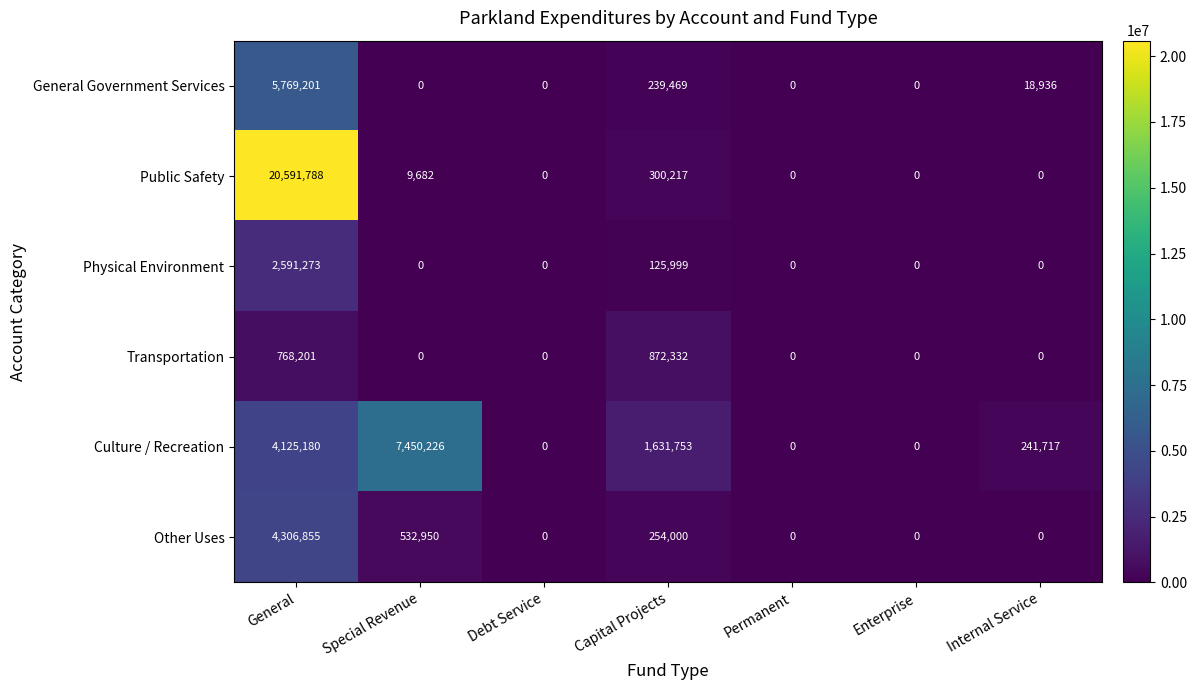

The value of Public Safety at Capital Projects is 131476. True or false?

False